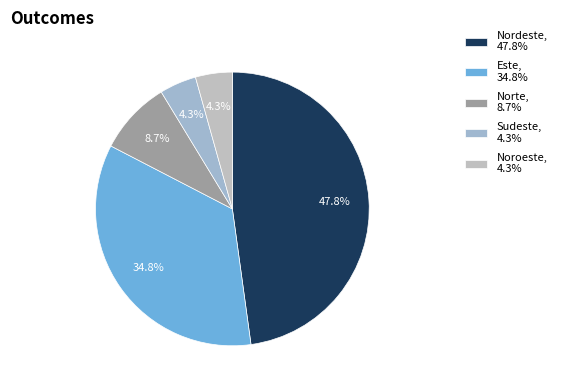

How many slices are in this pie chart?

5